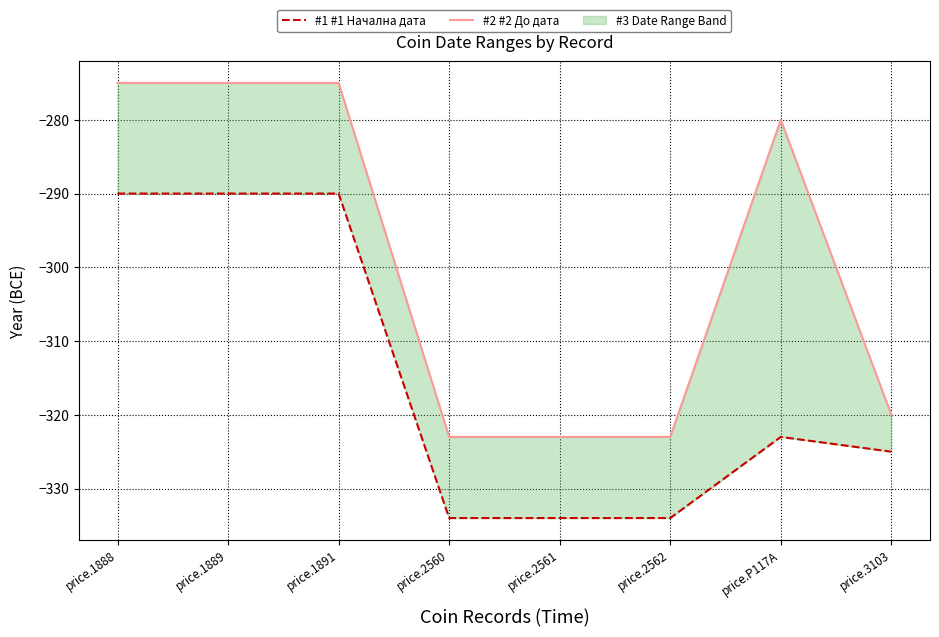

At which category is the sum across all series the highest?

price.1888